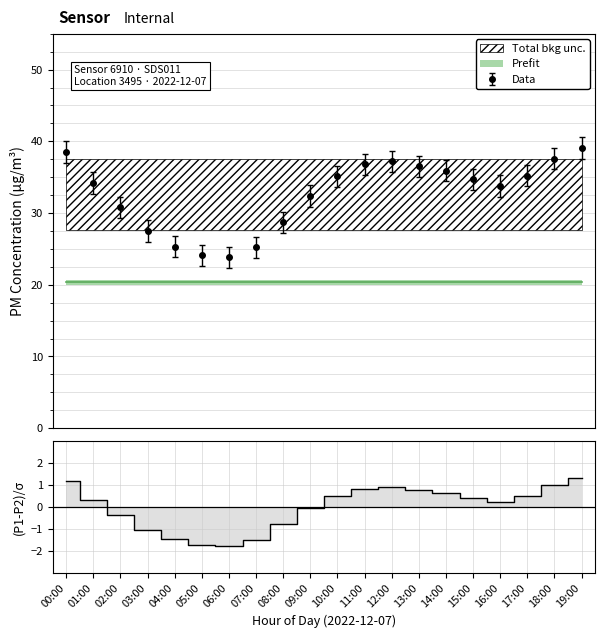

Is this an area chart (filled region under the line)?

No